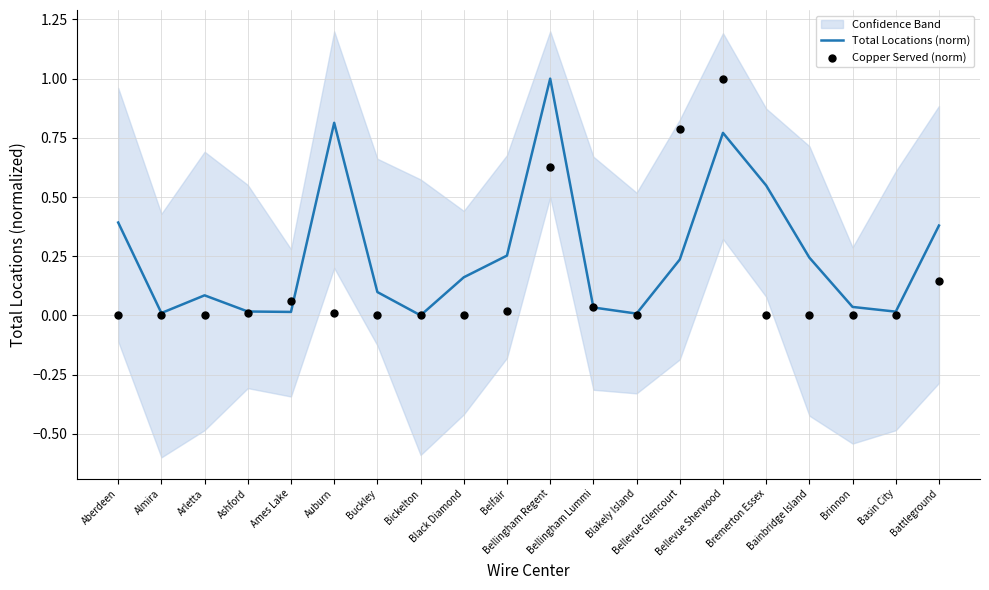

Which series contains the lowest Y value?

Total Locations (norm)